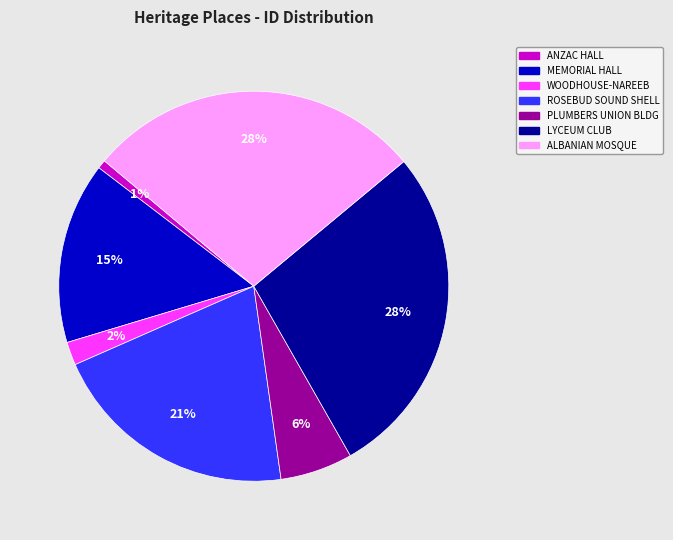

What is the ratio of the value at WOODHOUSE-NAREEB to the value at PLUMBERS UNION BLDG?

0.3